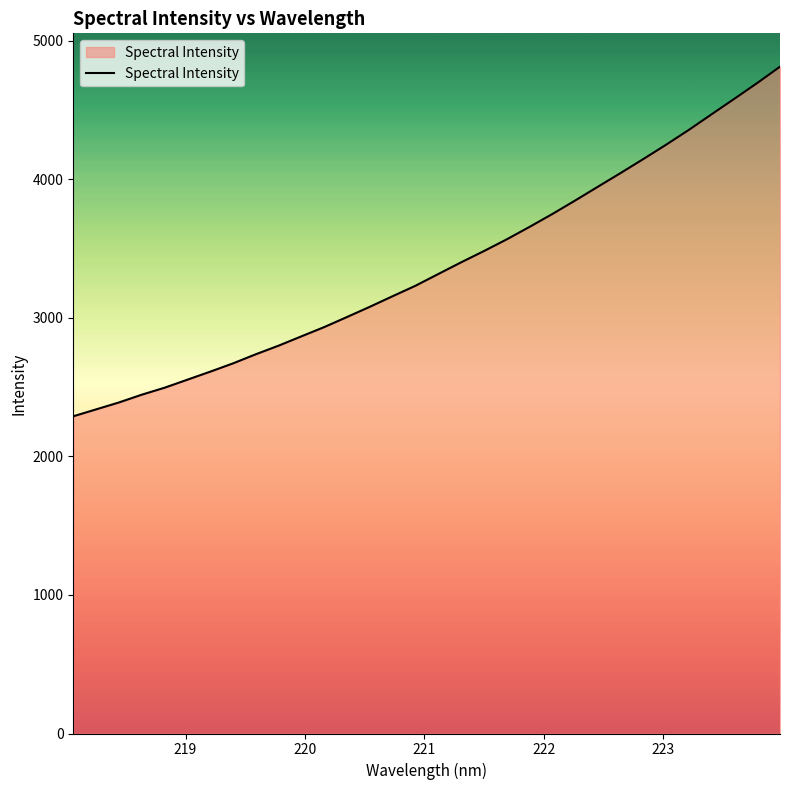

What is the difference between the maximum and minimum values?

2523.8